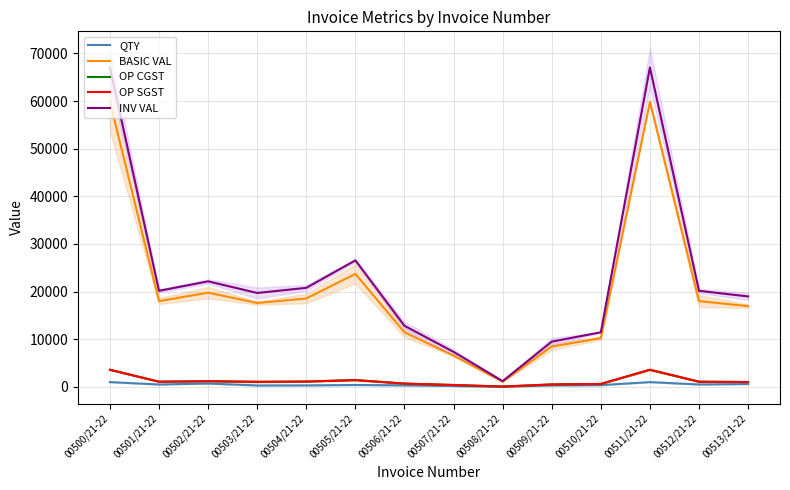

True or false: OP CGST has a value of 393.1 at 00507/21-22.

True